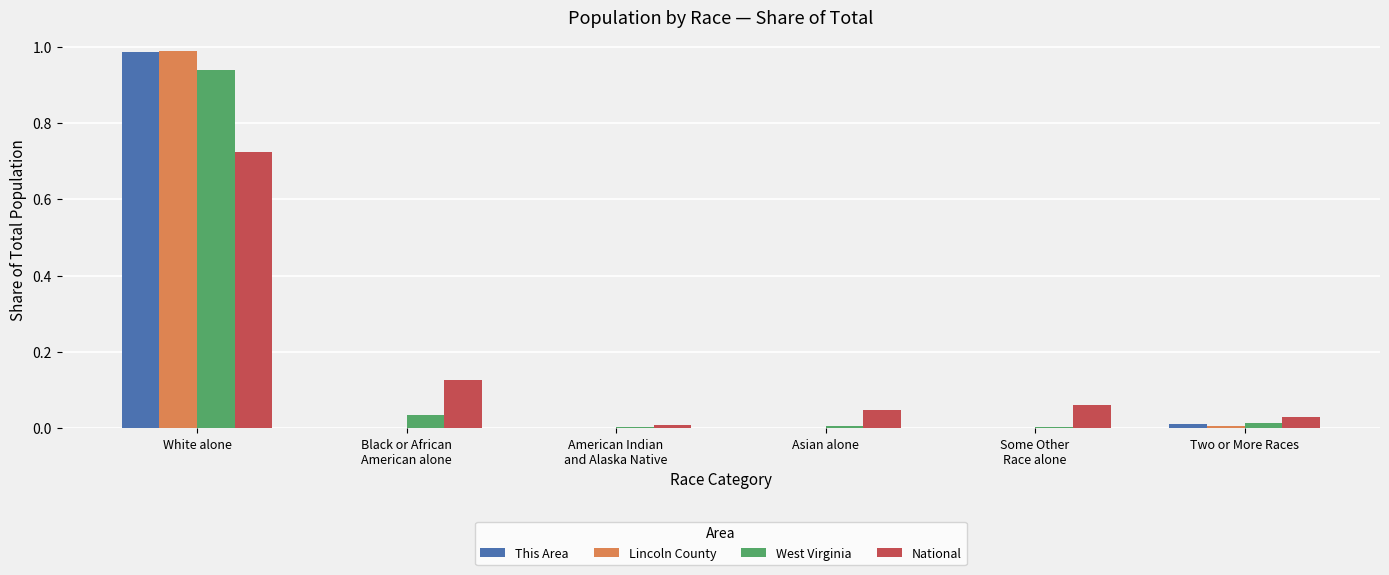

At which category is the sum across all series the highest?

White alone